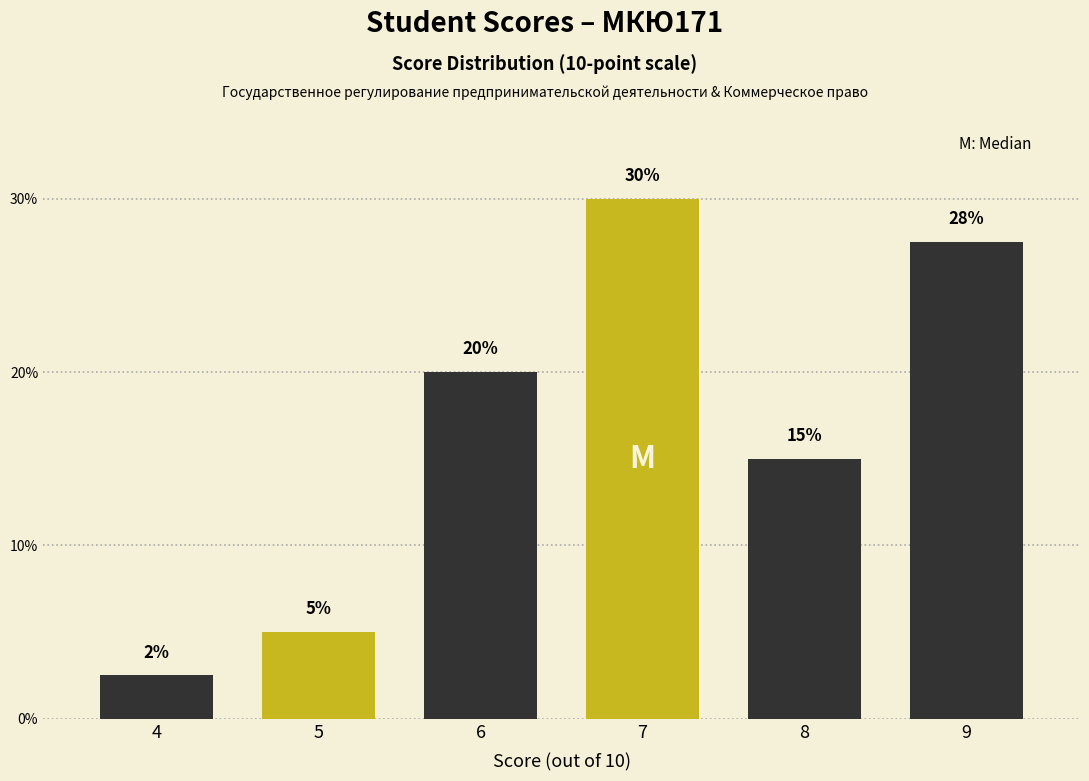

What is the value of the 1st bar from the left?

2.5